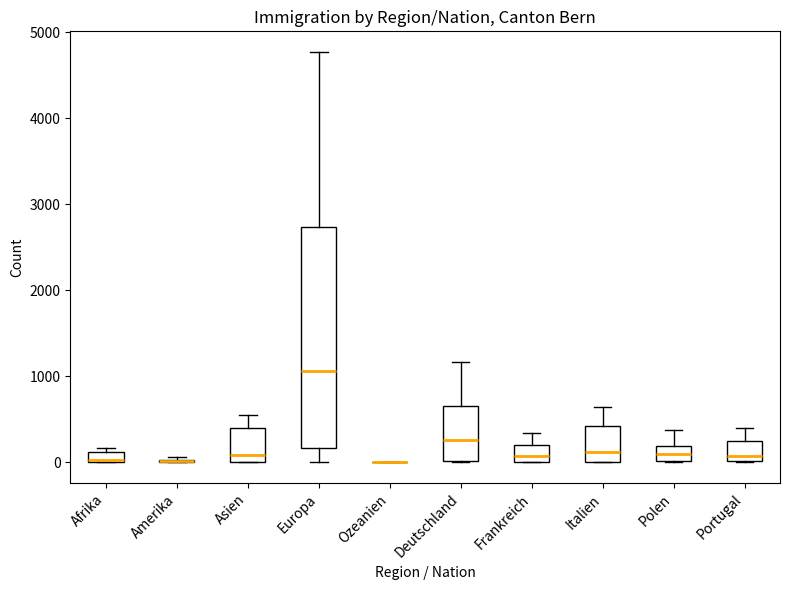

Comparing the boxes themselves (not the whiskers), which one is the tallest?

Europa